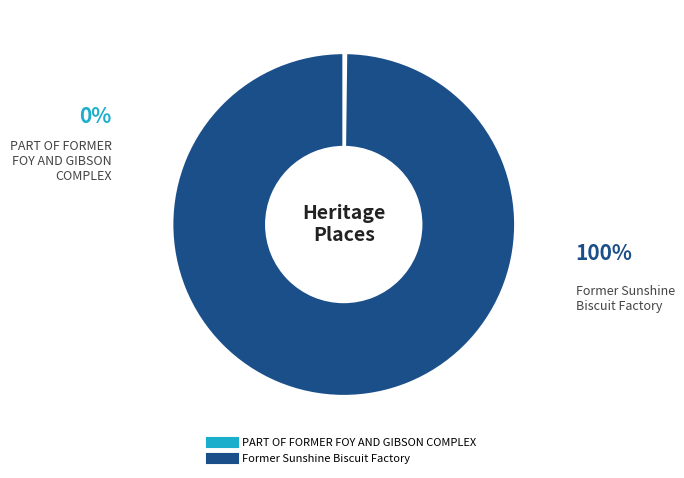

Does any single category account for the majority?

Yes